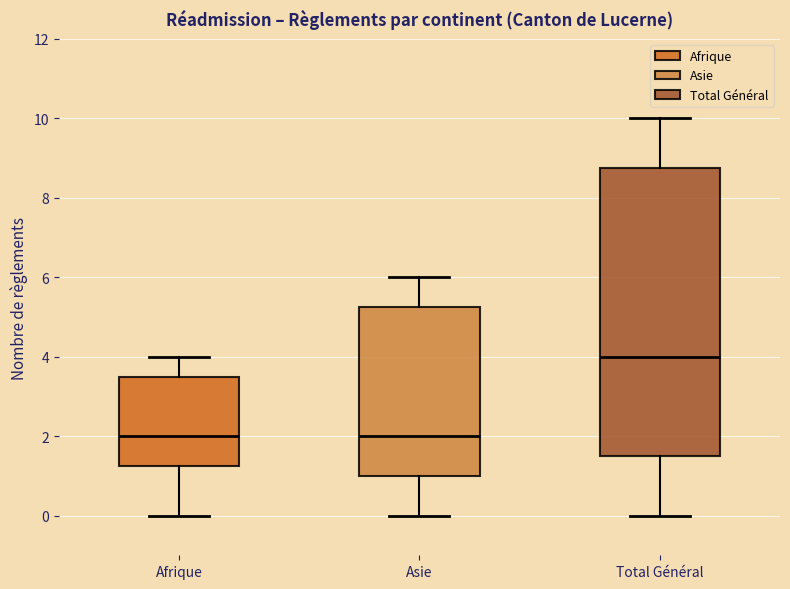

Reading left to right, read every box against the y-axis: the position of its median line, the range the box covers, and the ends of its whiskers. The values are not printed on the chart, so give them approximately, as read against the axis.

Afrique: median 2.0, box 1.2 to 3.6, whiskers 0.0 to 4.0
Asie: median 2.0, box 1.0 to 5.2, whiskers 0.0 to 6.0
Total Général: median 4.0, box 1.6 to 8.8, whiskers 0.0 to 10.0